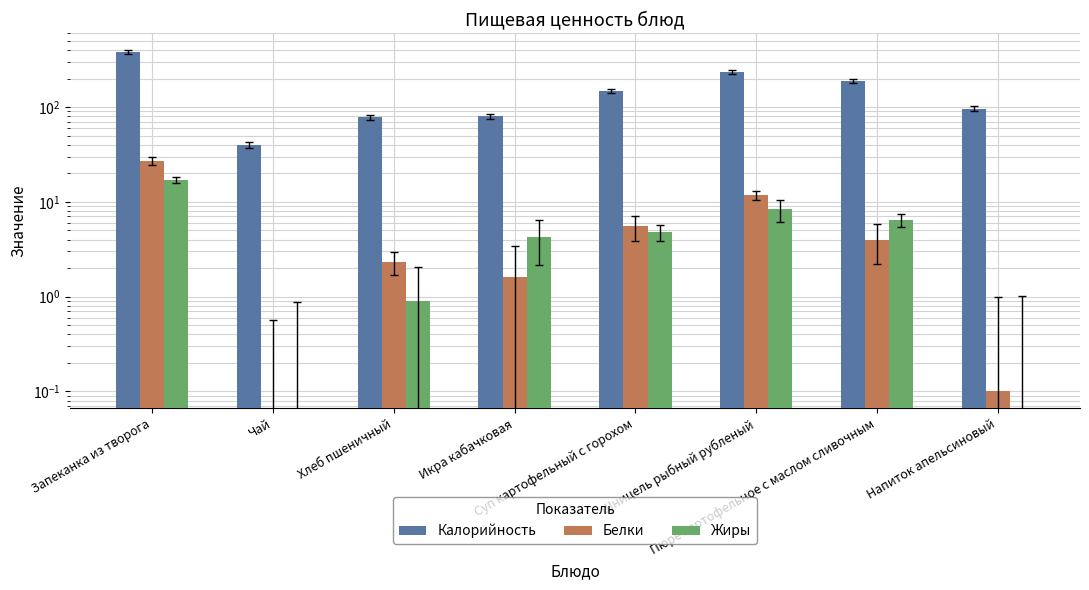

What is the greatest value displayed?

379.9